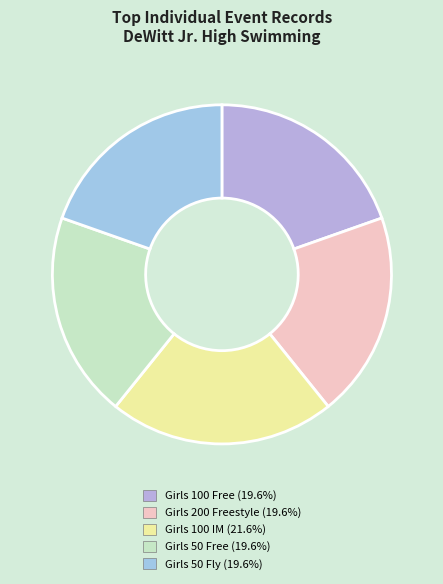

How many slices are in this pie chart?

5